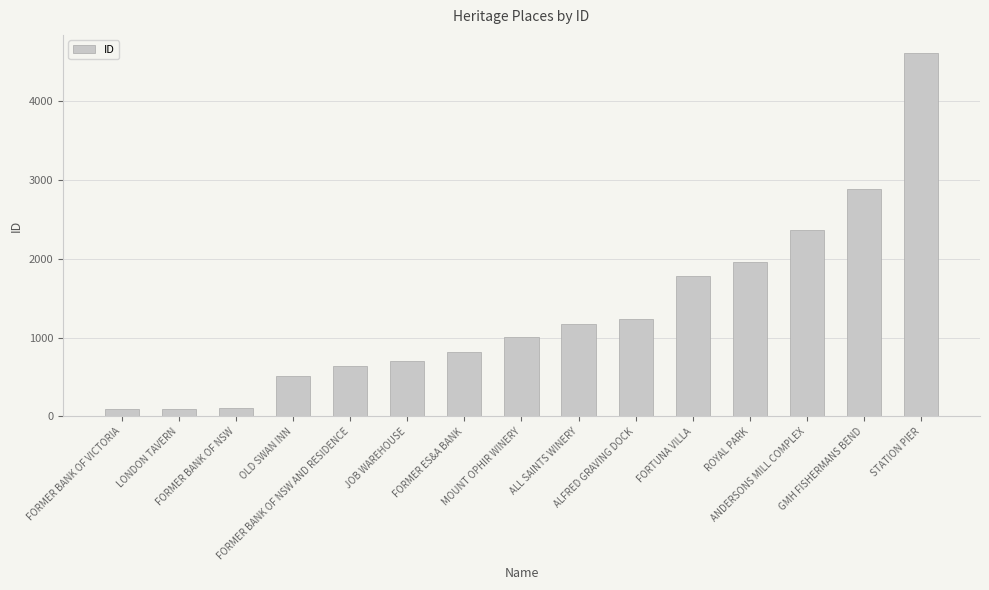

What is the average value?

1331